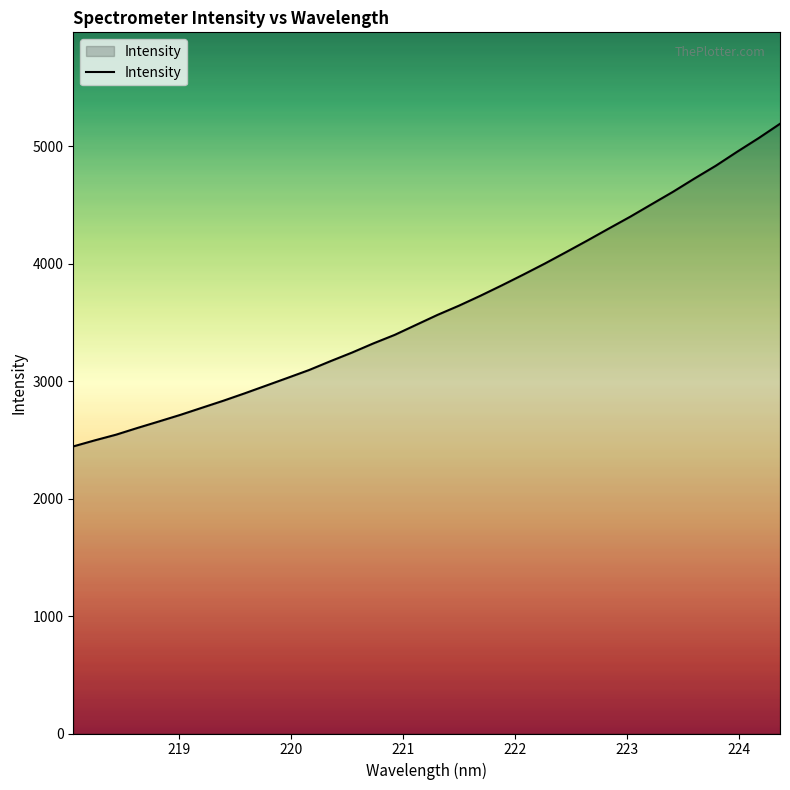

What is the minimum value shown in the chart?

2445.2